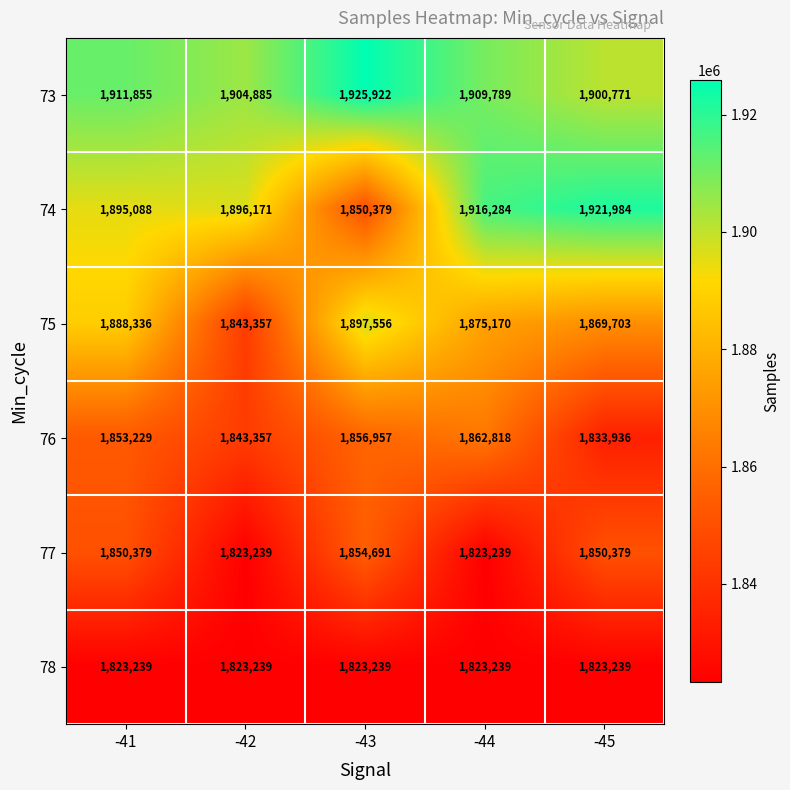

What is the difference between the 75 values at -41 and -43?

9220